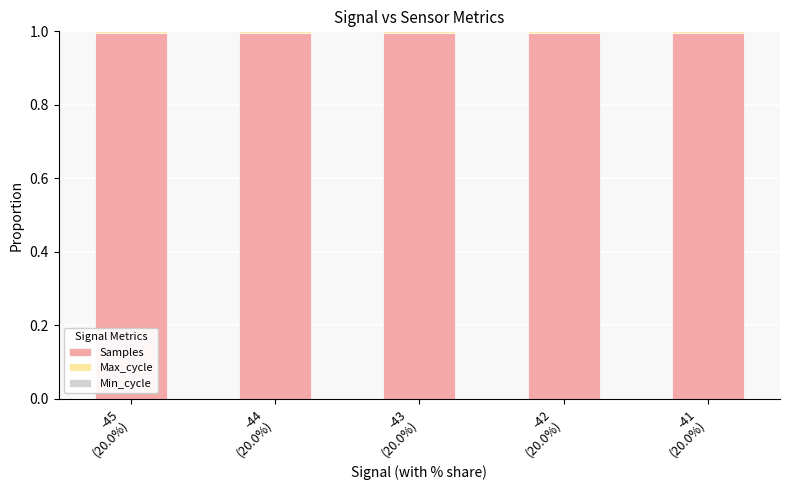

Are the bars grouped side by side (vs. stacked)?

No